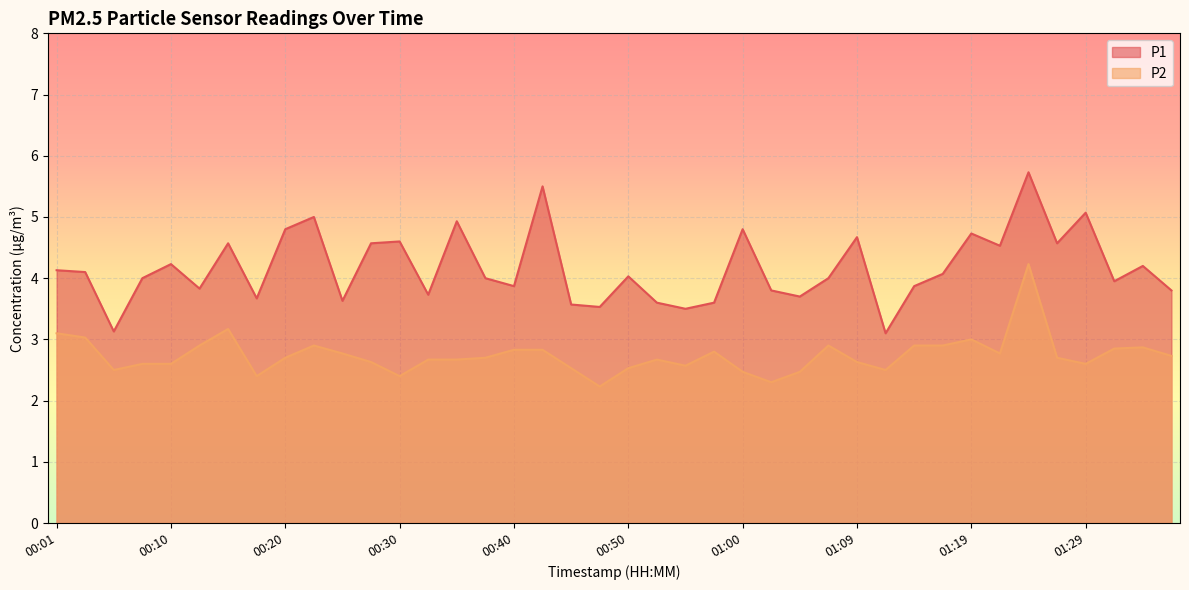

At which category does P1 reach its first local valley?

00:06